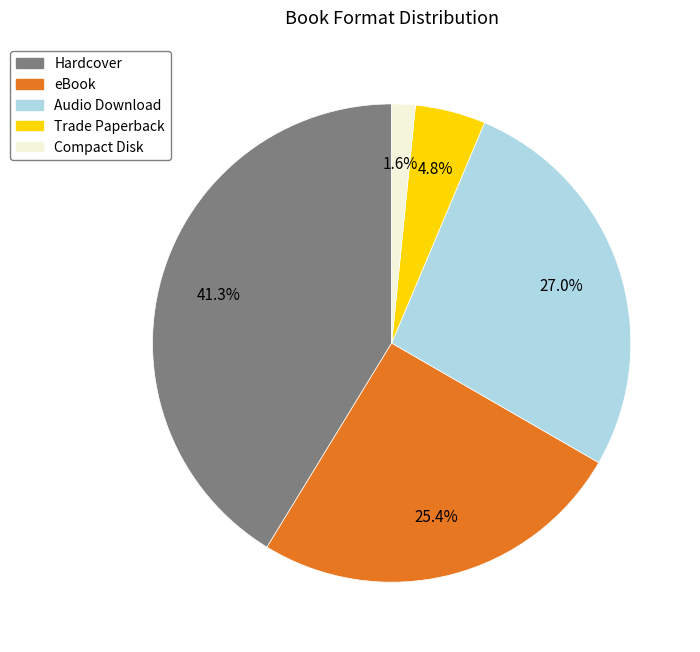

To the nearest percent, what portion does Trade Paperback represent?

5%